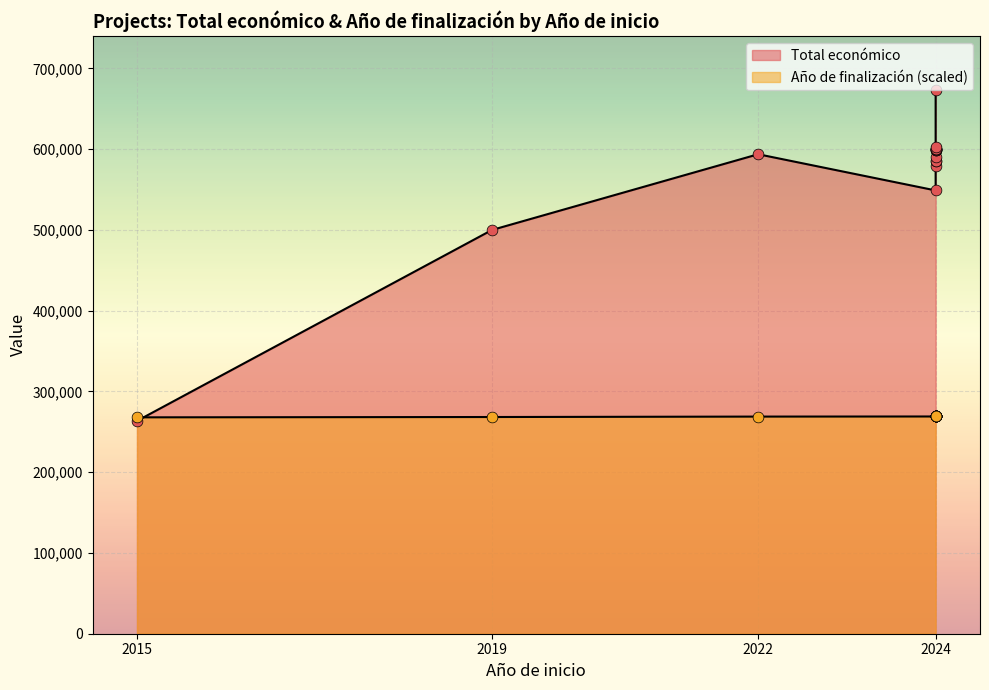

What are all the series names shown in the legend?

Total económico, Año de finalización